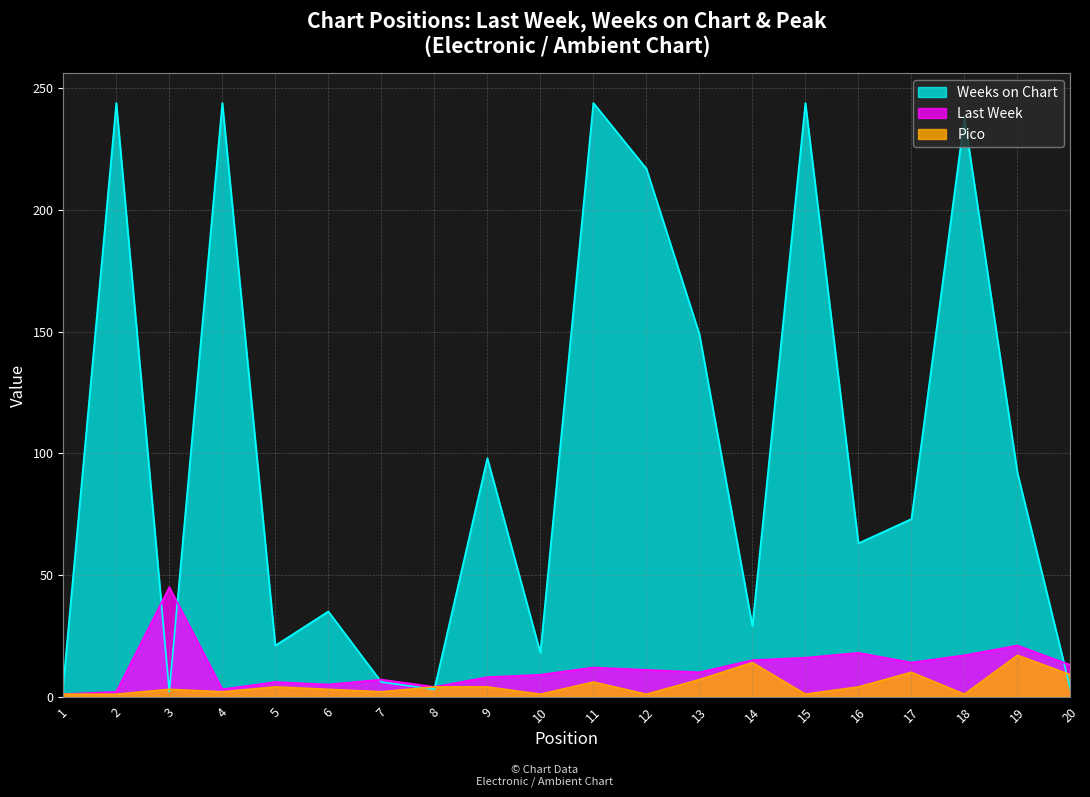

Which series has the widest spread of values?

Weeks on Chart